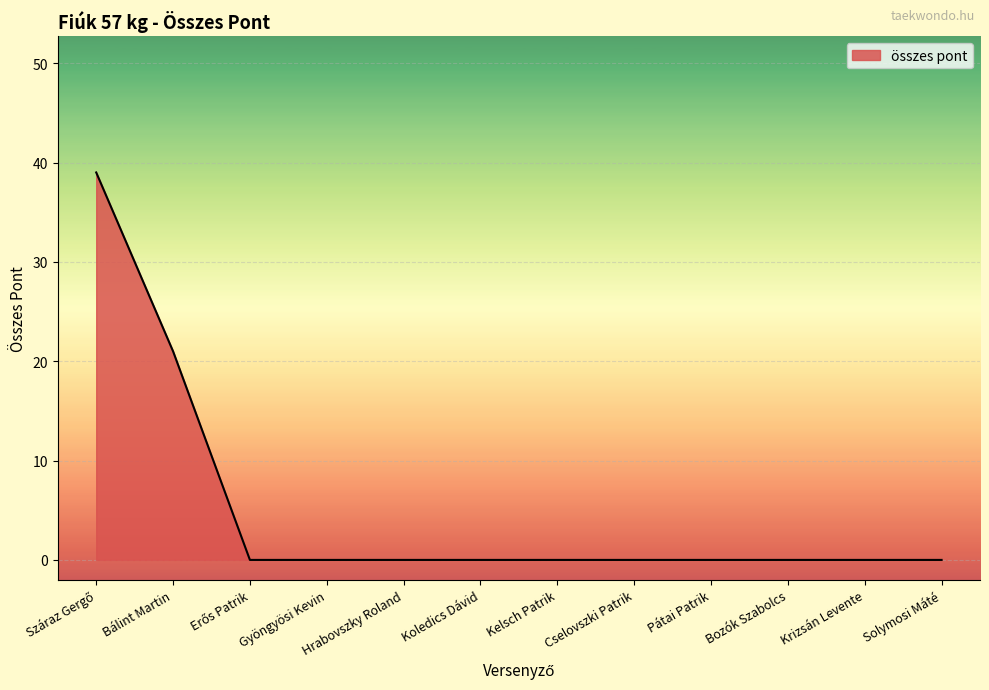

Does the chart have visible grid lines?

Yes